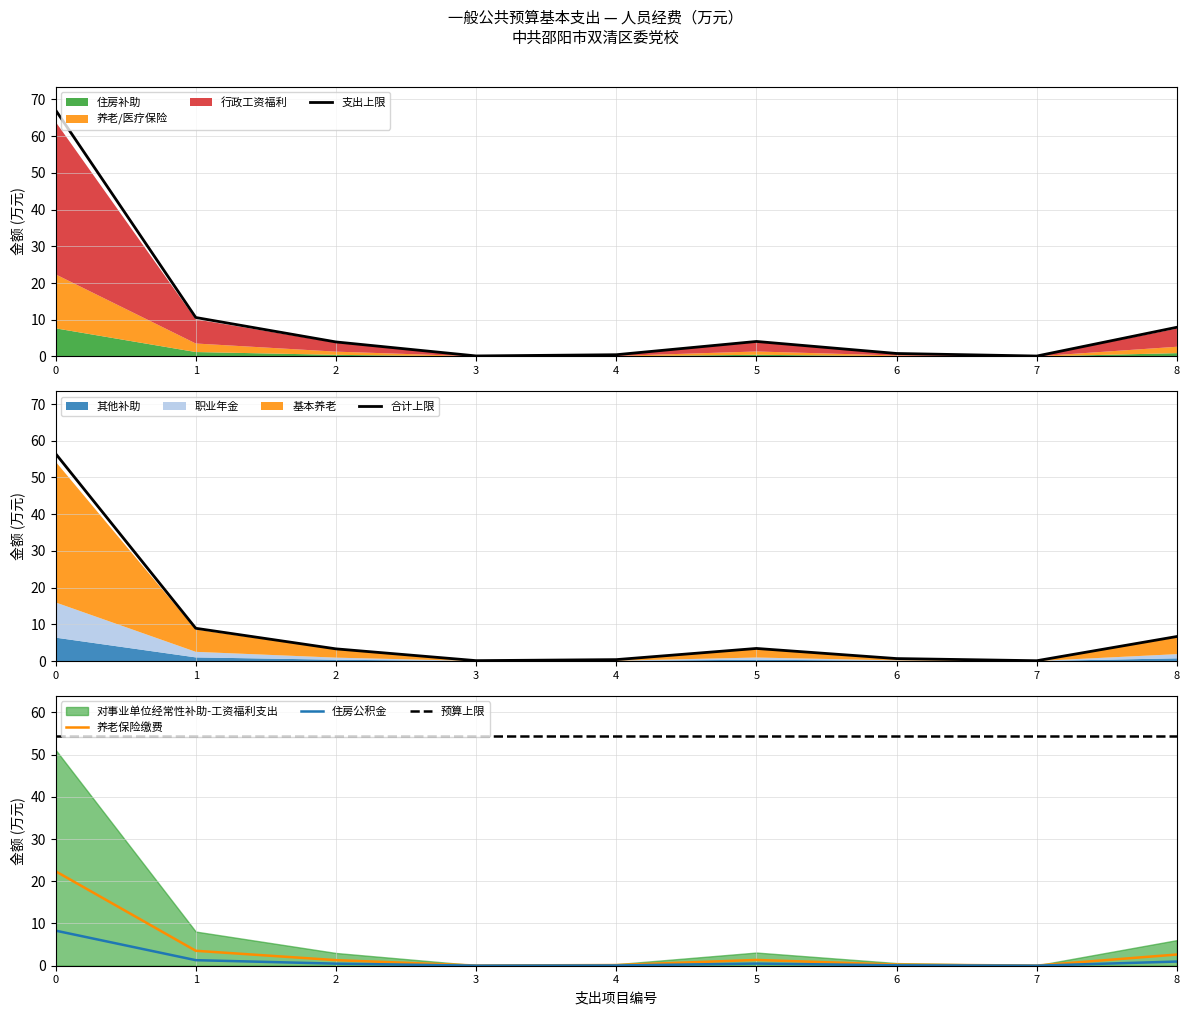

True or false: 支出上限 has a value of 8.0 at 8.

True